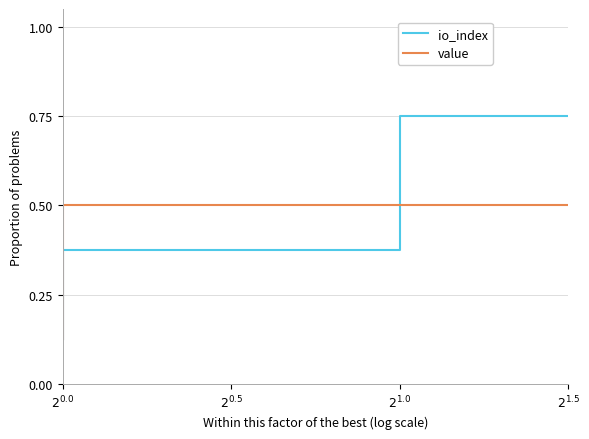

At how many categories does at least one series exceed 0?

8